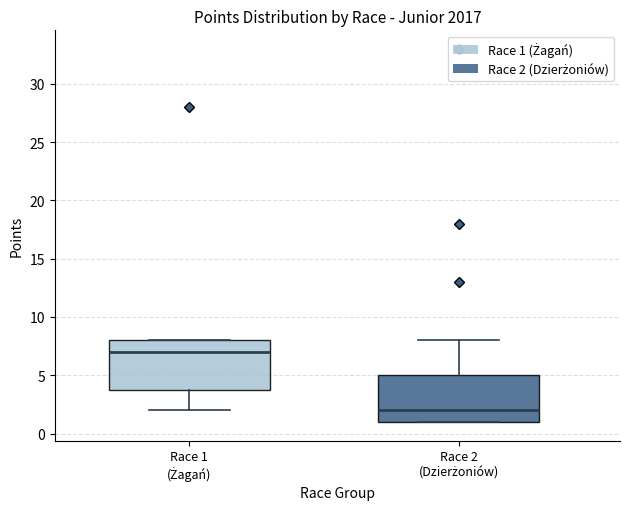

Reading left to right, read every box against the y-axis: the position of its median line, the range the box covers, and the ends of its whiskers. The values are not printed on the chart, so give them approximately, as read against the axis.

Race 1 (Żagań): median 7, box 4 to 8, whiskers 2 to 8
Race 2 (Dzierżoniów): median 2, box 1 to 5, whiskers 1 to 8